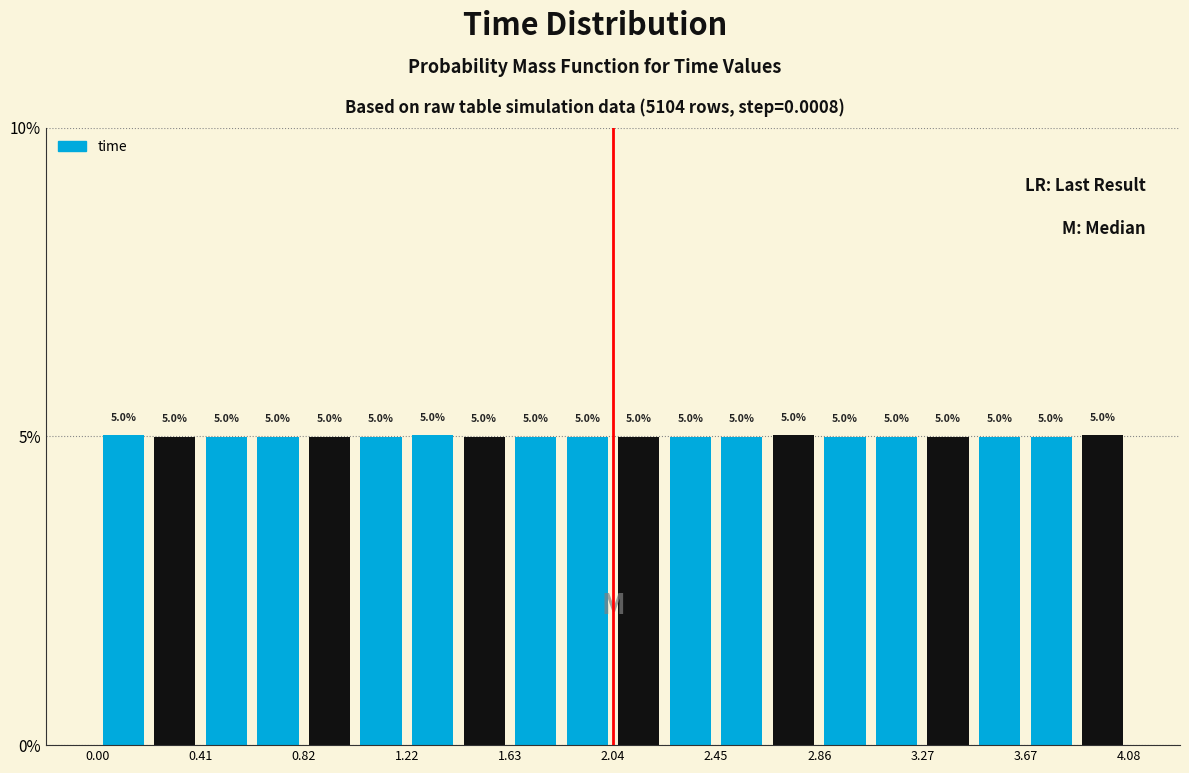

Reading left to right, transcribe this chart: for each bar, give the range it covers on the x-axis and its height. The bar edges are not printed on the chart, so give them approximately, as read against the axis.

0.00 to 0.20: 5.0
0.20 to 0.40: 5.0
0.40 to 0.60: 5.0
0.60 to 0.80: 5.0
0.80 to 1.00: 5.0
1.00 to 1.20: 5.0
1.20 to 1.45: 5.0
1.45 to 1.65: 5.0
1.65 to 1.85: 5.0
1.85 to 2.05: 5.0
2.05 to 2.25: 5.0
2.25 to 2.45: 5.0
2.45 to 2.65: 5.0
2.65 to 2.85: 5.0
2.85 to 3.05: 5.0
3.05 to 3.25: 5.0
3.25 to 3.45: 5.0
3.45 to 3.65: 5.0
3.65 to 3.90: 5.0
3.90 to 4.10: 5.0